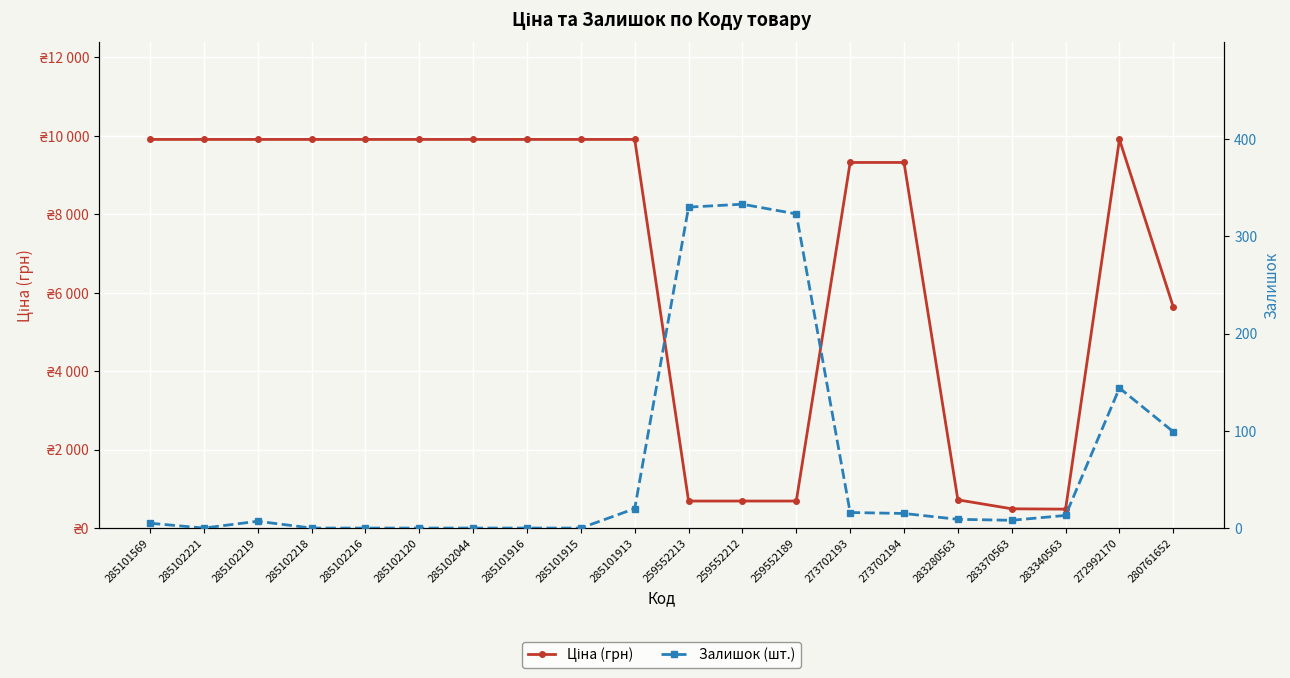

At which category is the sum across all series the highest?

272992170